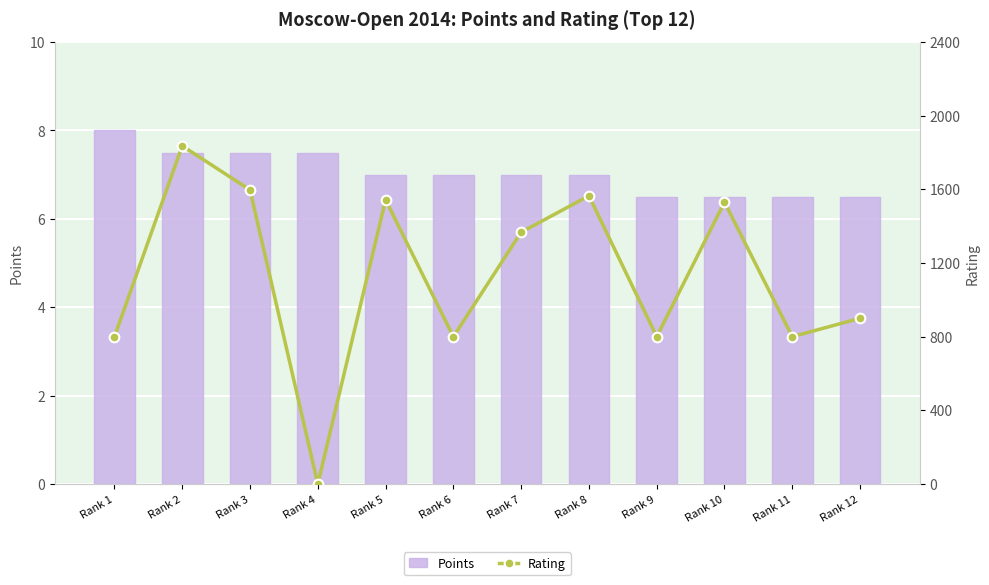

What is the spread (max minus min) of values at Rank 6?

793.0